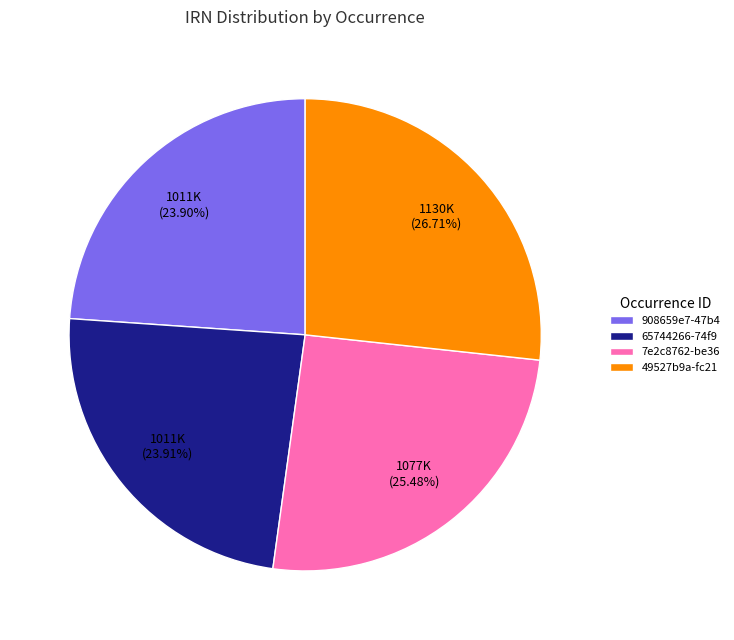

What percentage do 908659e7-47b4 and 49527b9a-fc21 together represent?

50.6%